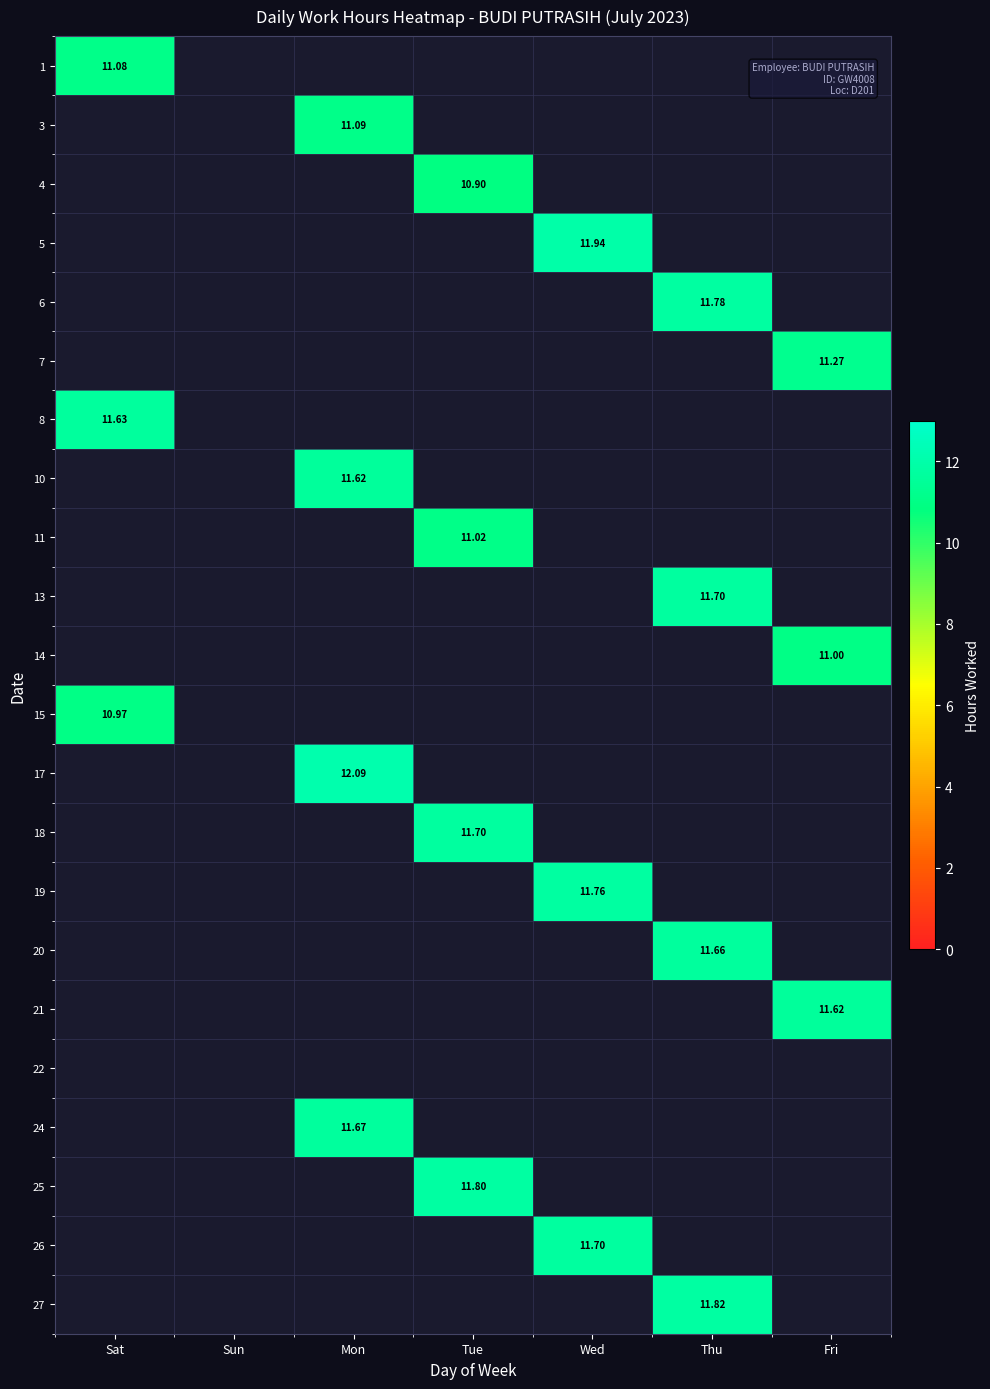

At how many categories does at least one series exceed 11?

6